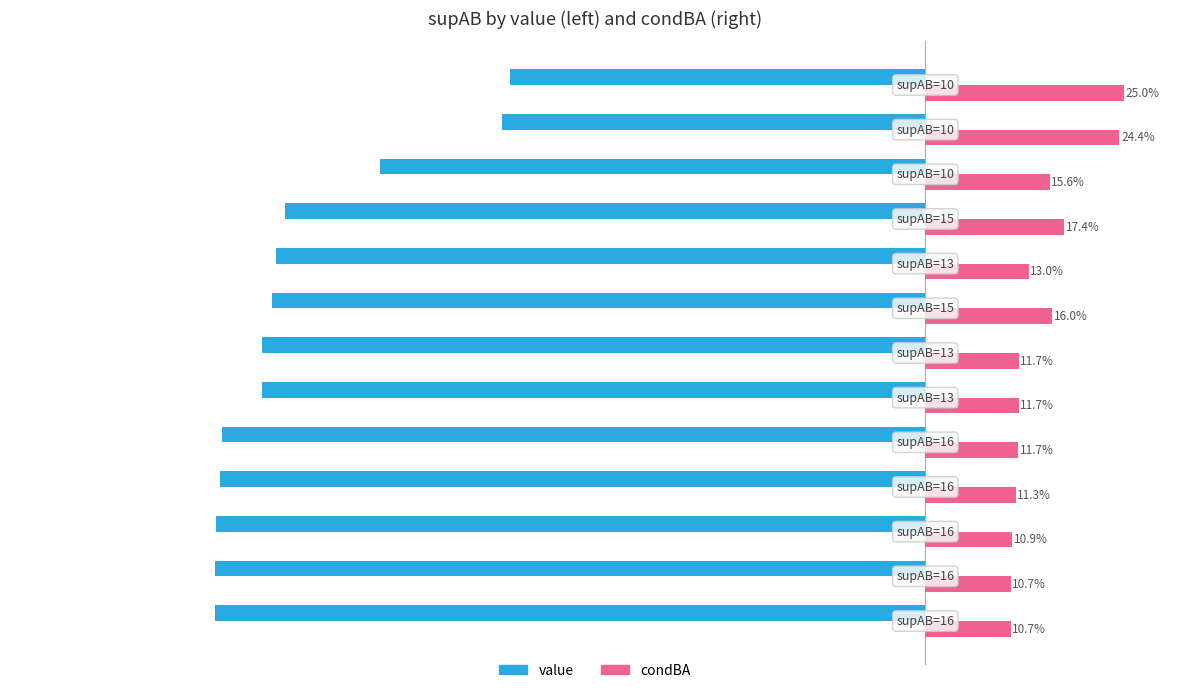

What are all the series names shown in the legend?

value, condBA